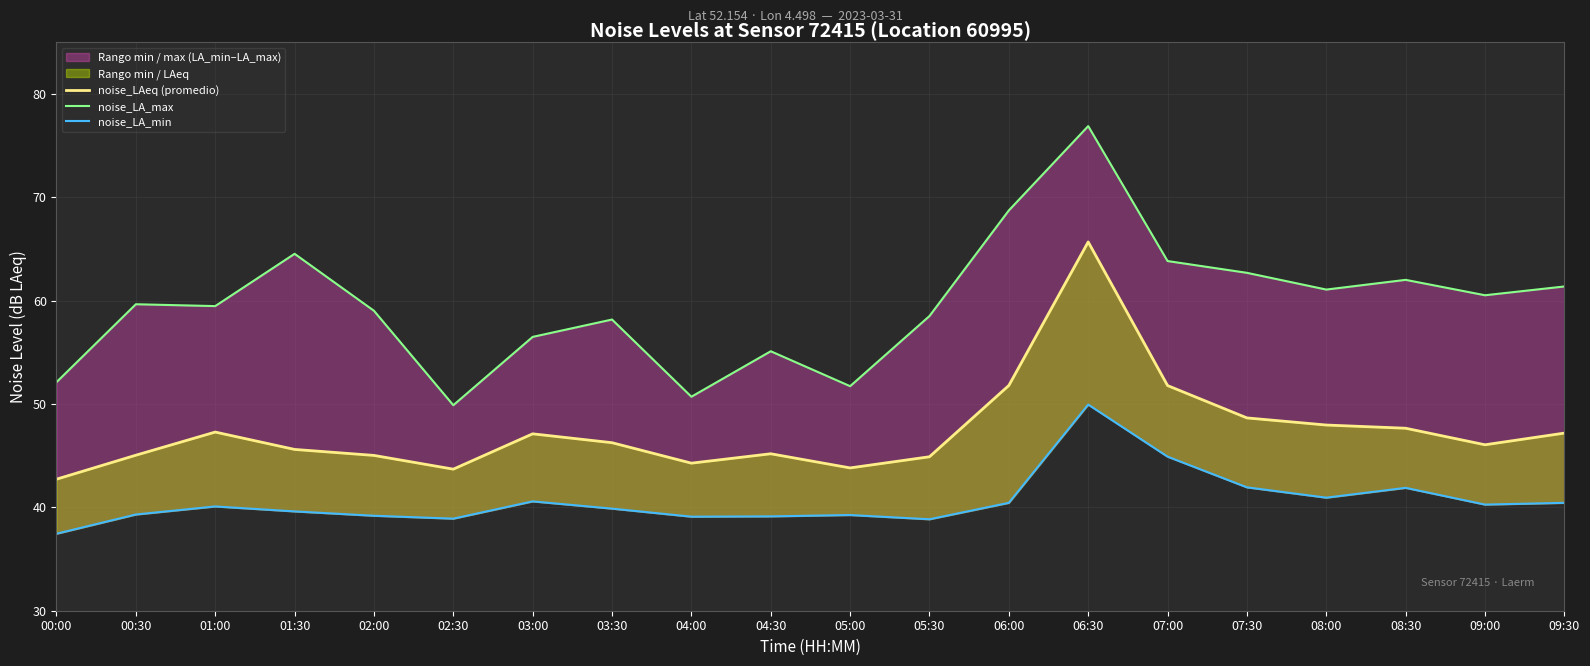

At which label does noise_LAeq (promedio) first exceed 46?

01:00